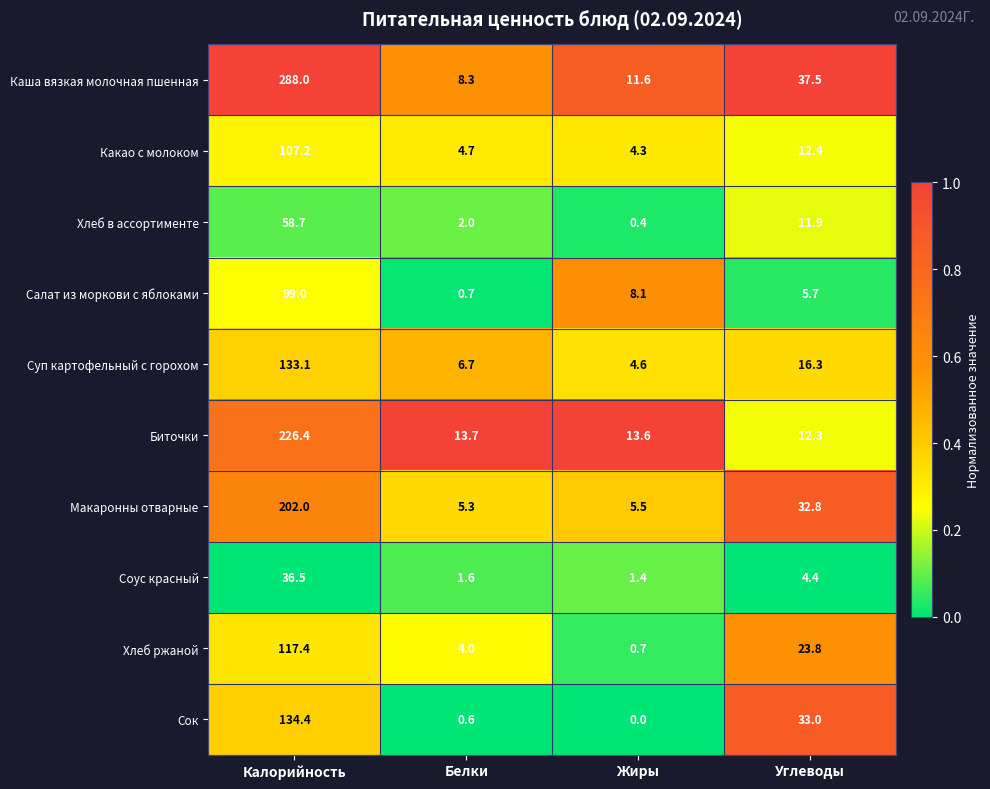

Between Белки and Жиры, which series saw the biggest shift?

Салат из моркови с яблоками